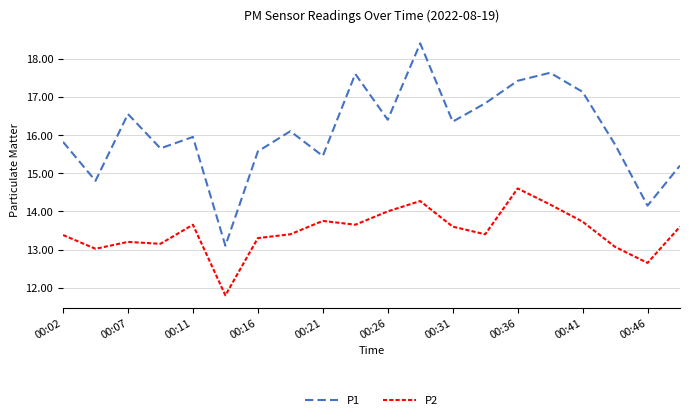

List the series in order of their peak value, lowest first.

P2, P1